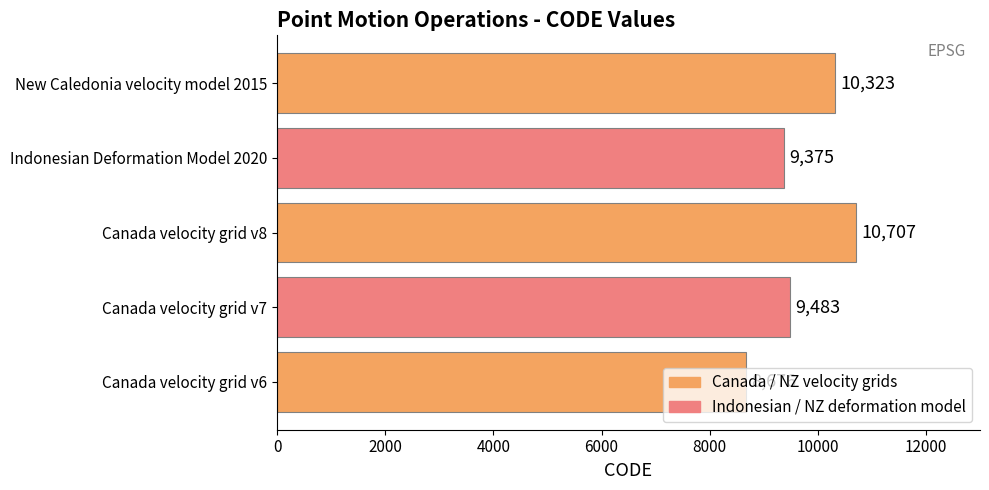

True or false: the data shows 9375 at Indonesian Deformation Model 2020.

True